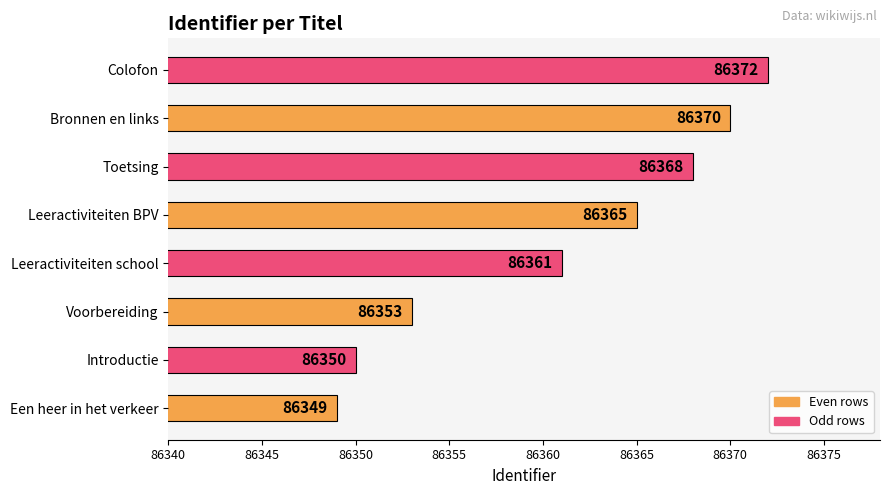

The chart shows a value of 86368 at Toetsing. True or false?

True